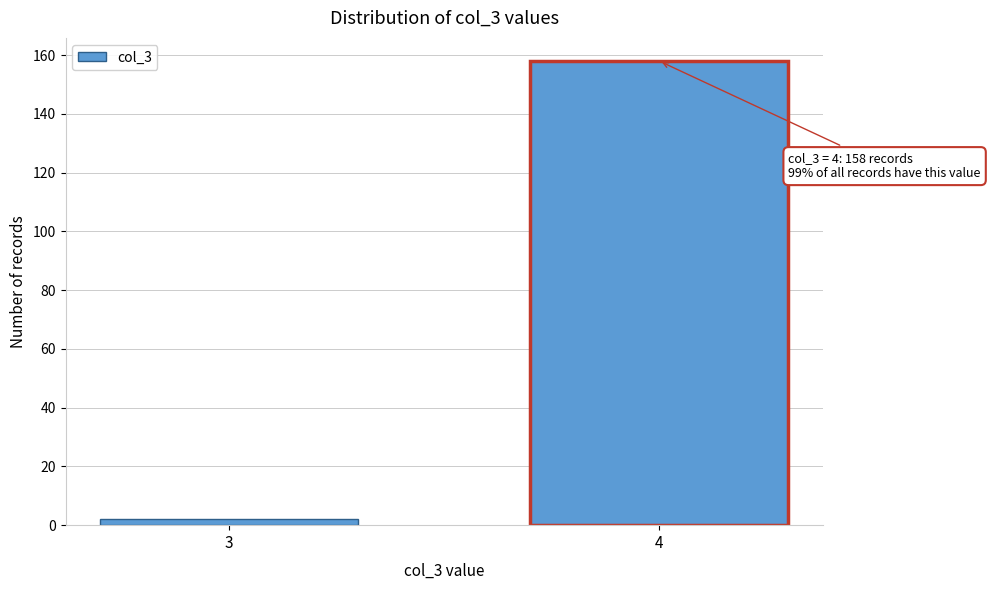

Reading left to right, extract all data points from this chart.

3=2	4=158